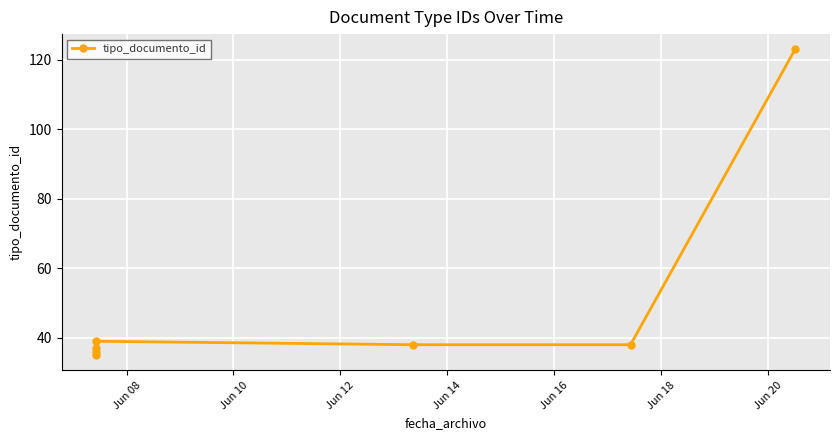

Which category has the lowest value across all series?

Jun 08